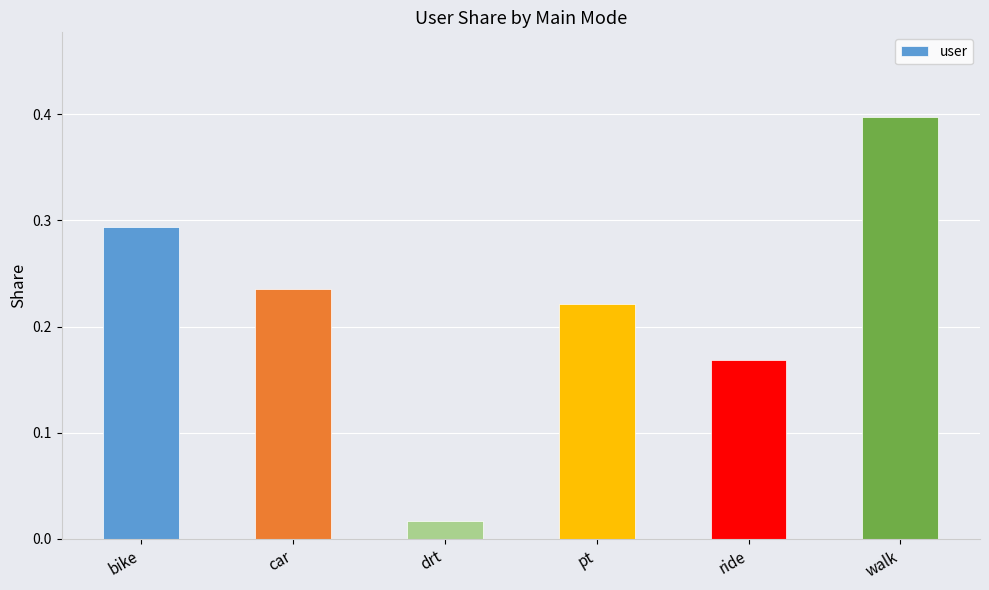

What is the difference between the values at pt and bike?

0.1